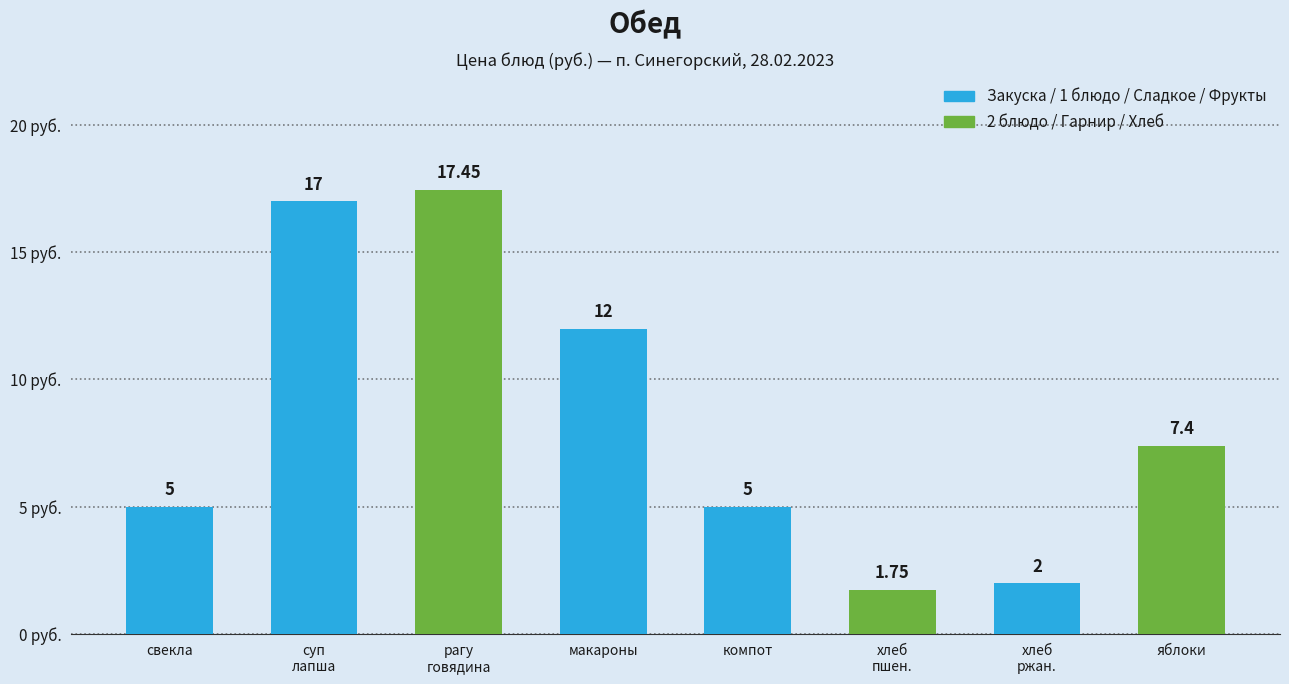

Is it true that the value at хлеб пшеничный is 2.8?

False